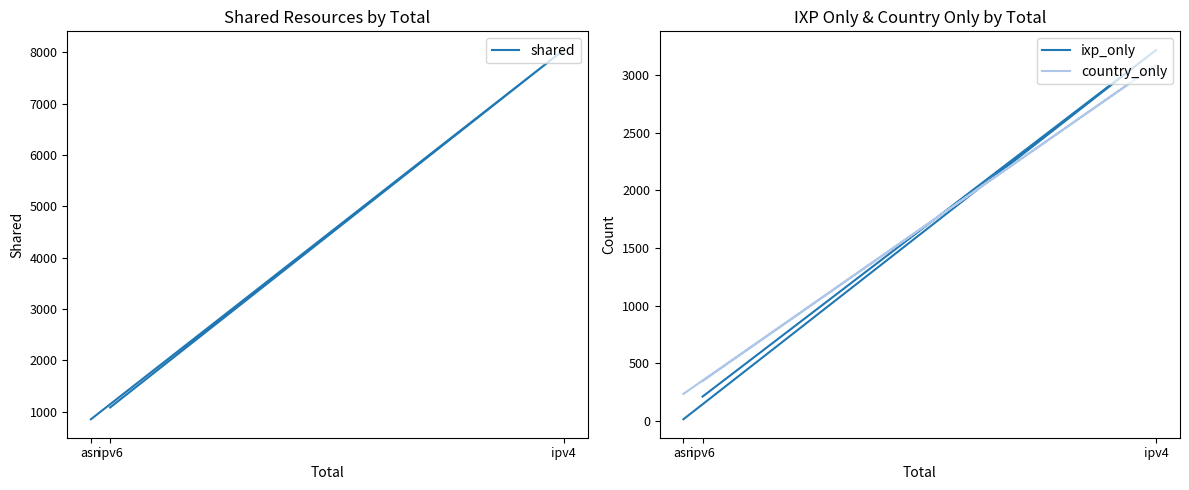

What is the label of the 2nd point from the right?

ipv4